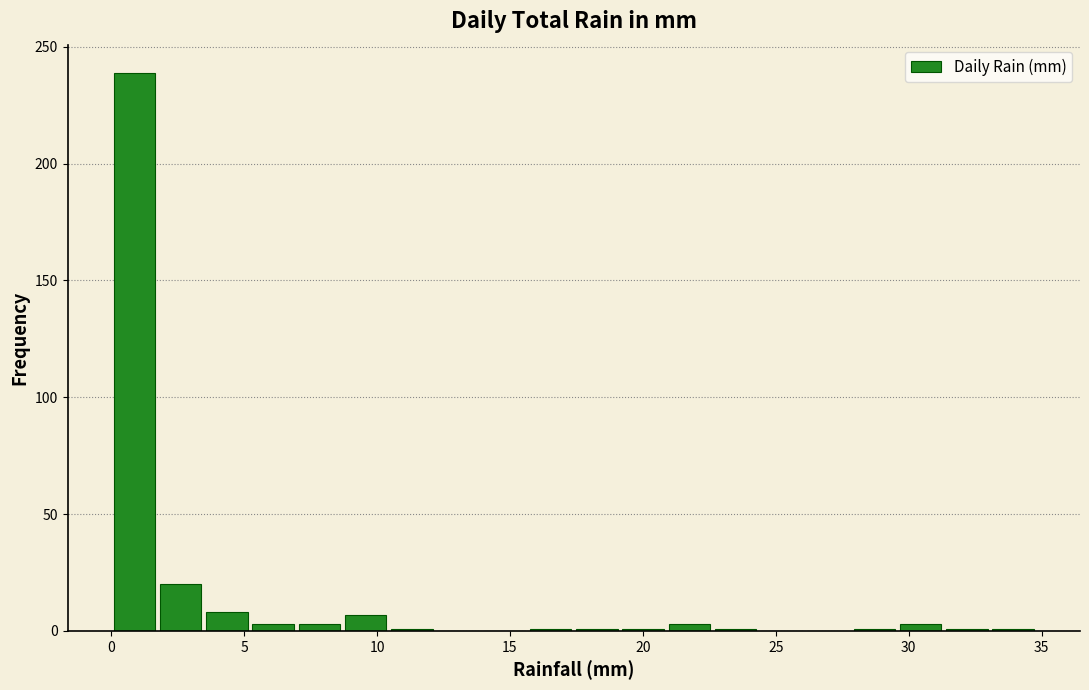

Read against the x-axis, roughly where is the centre of the tallest bar?

1.0